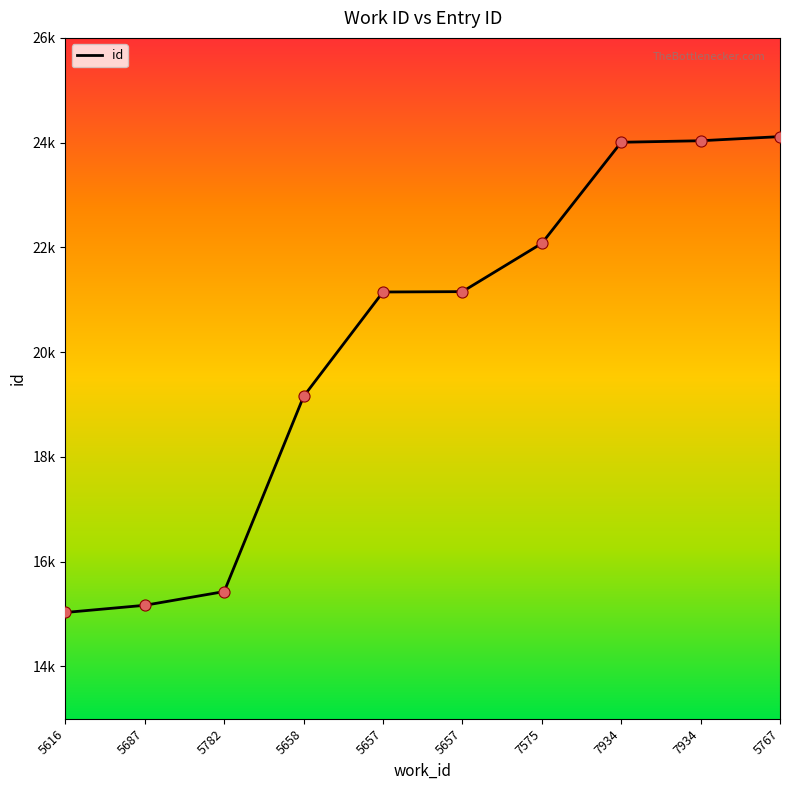

What is the change in value from 7575 to 5767?

+2039